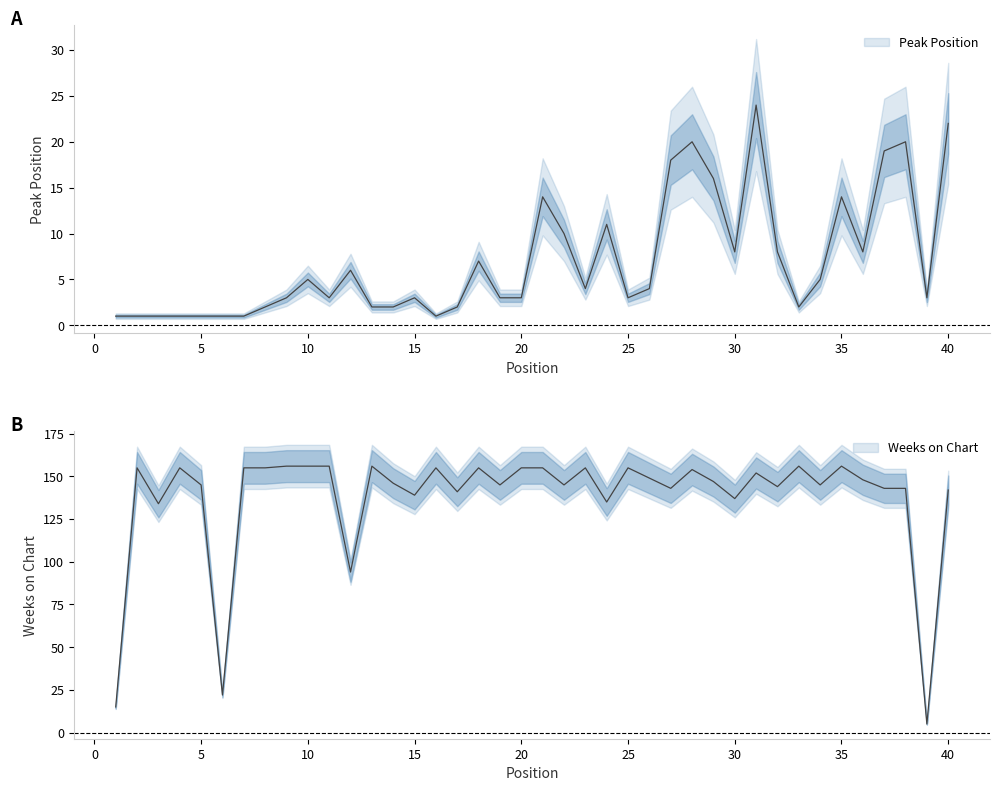

True or false: Peak Position has more than 0 points higher than both neighbors.

True